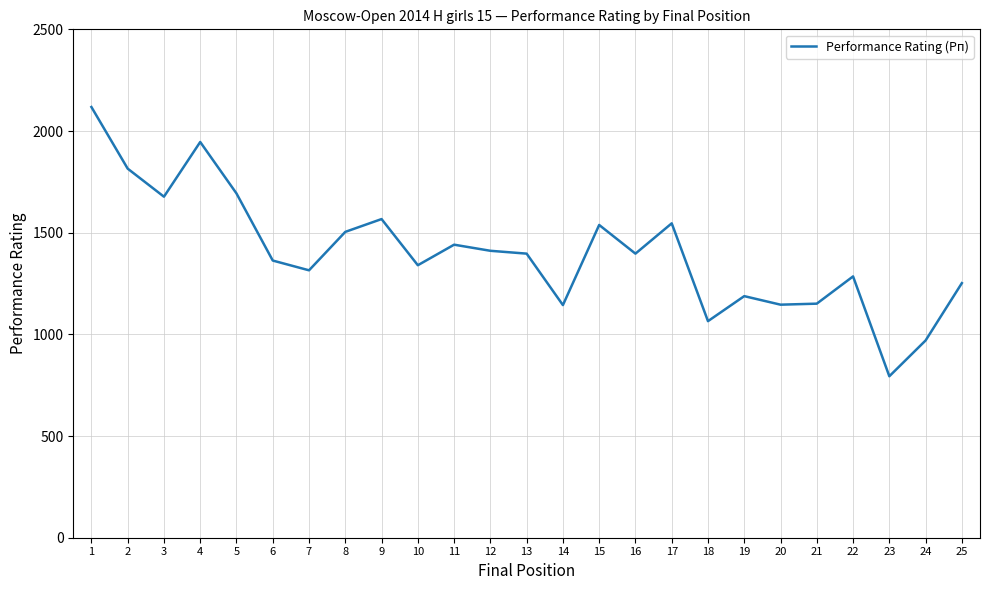

Does the chart have visible grid lines?

Yes